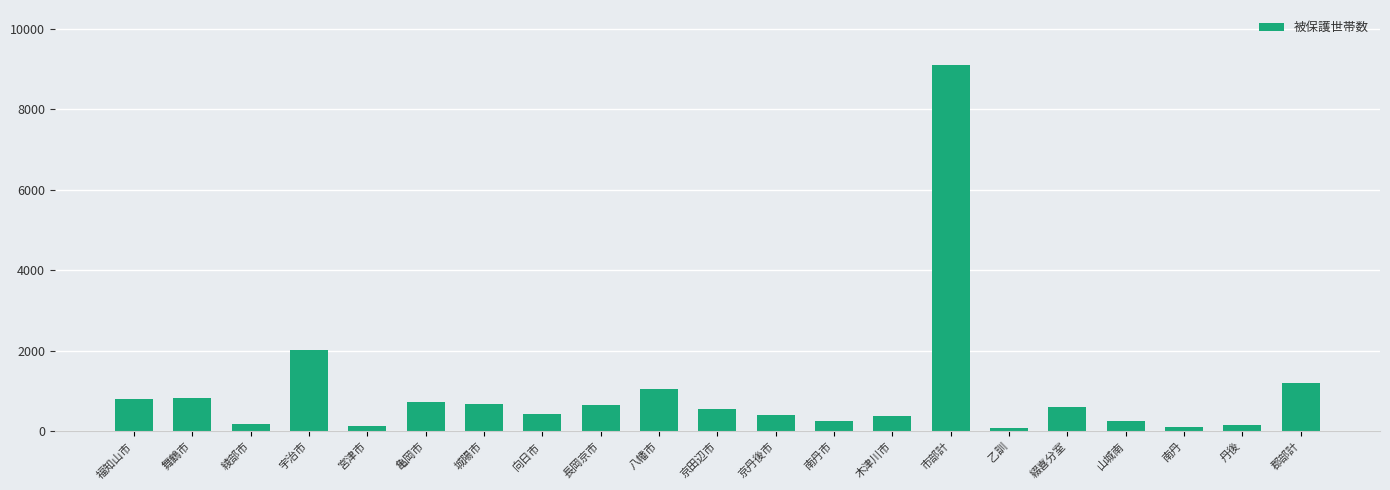

The value at 亀岡市 is 719.0. True or false?

True